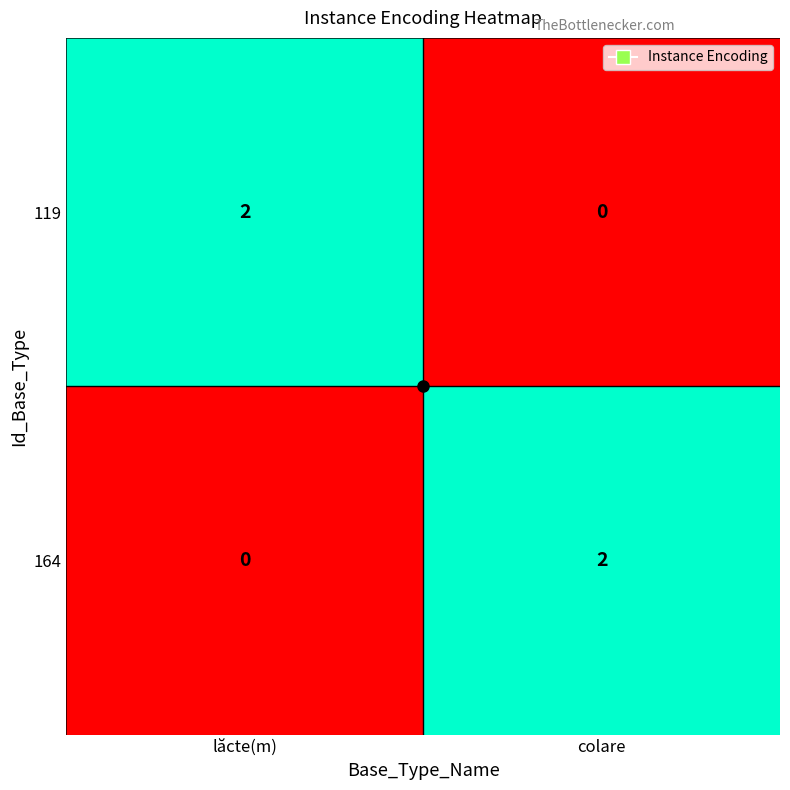

Count the number of data series in this chart.

2